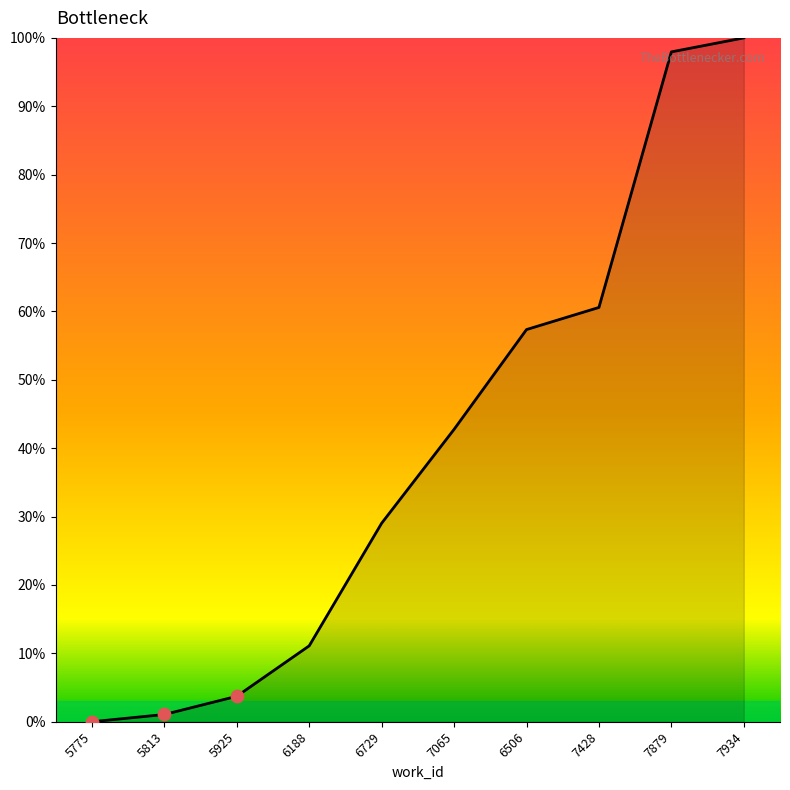

Which has a higher value, 7428 or 5925?

7428